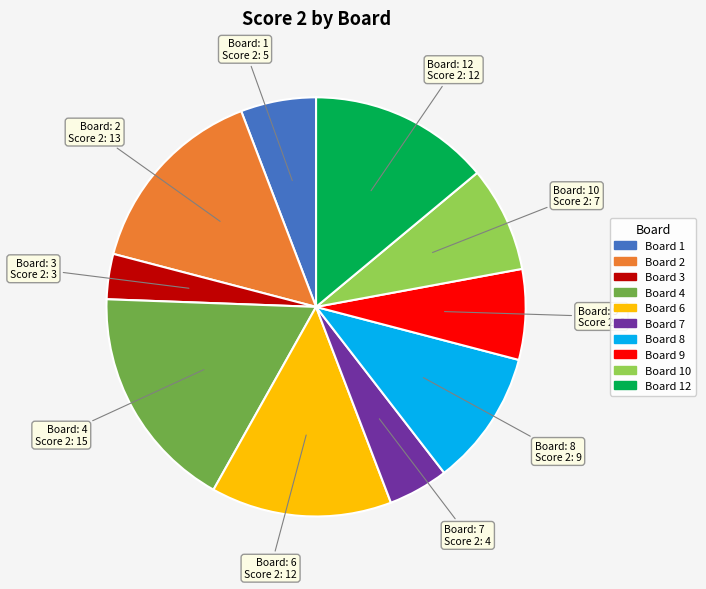

Does any single category account for the majority?

No